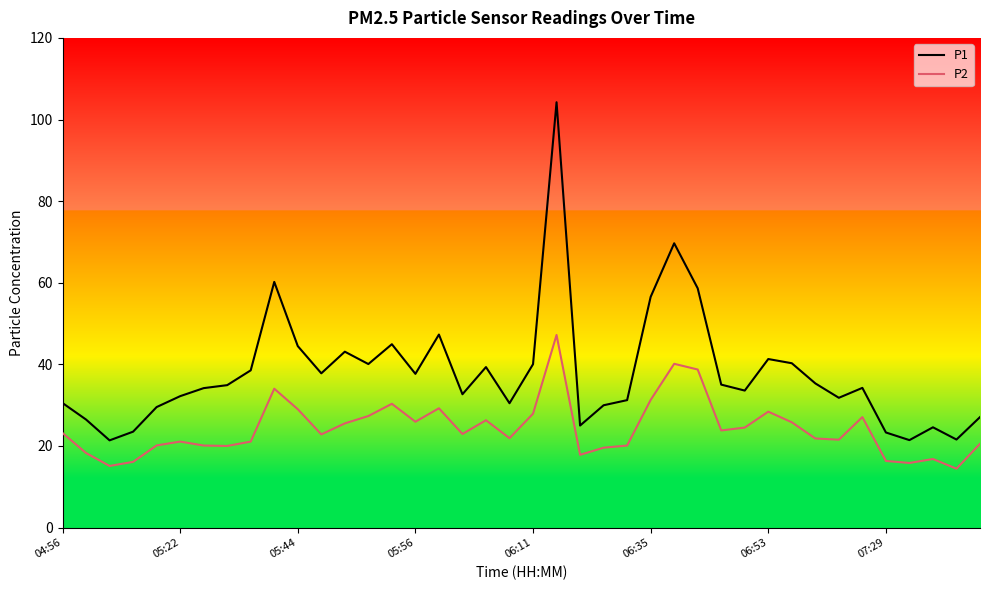

List the series in order of their peak value, lowest first.

P2, P1